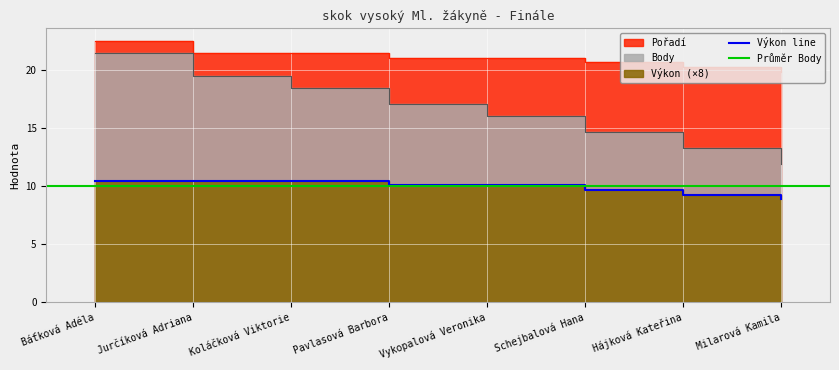

What is the label of the 4th point from the right?

Vykopalová Veronika